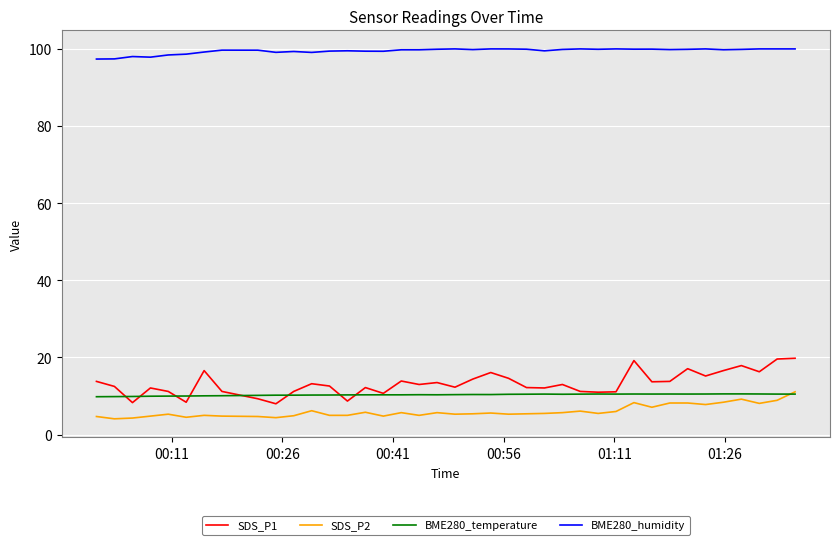

Which series has the largest total across all categories?

BME280_humidity